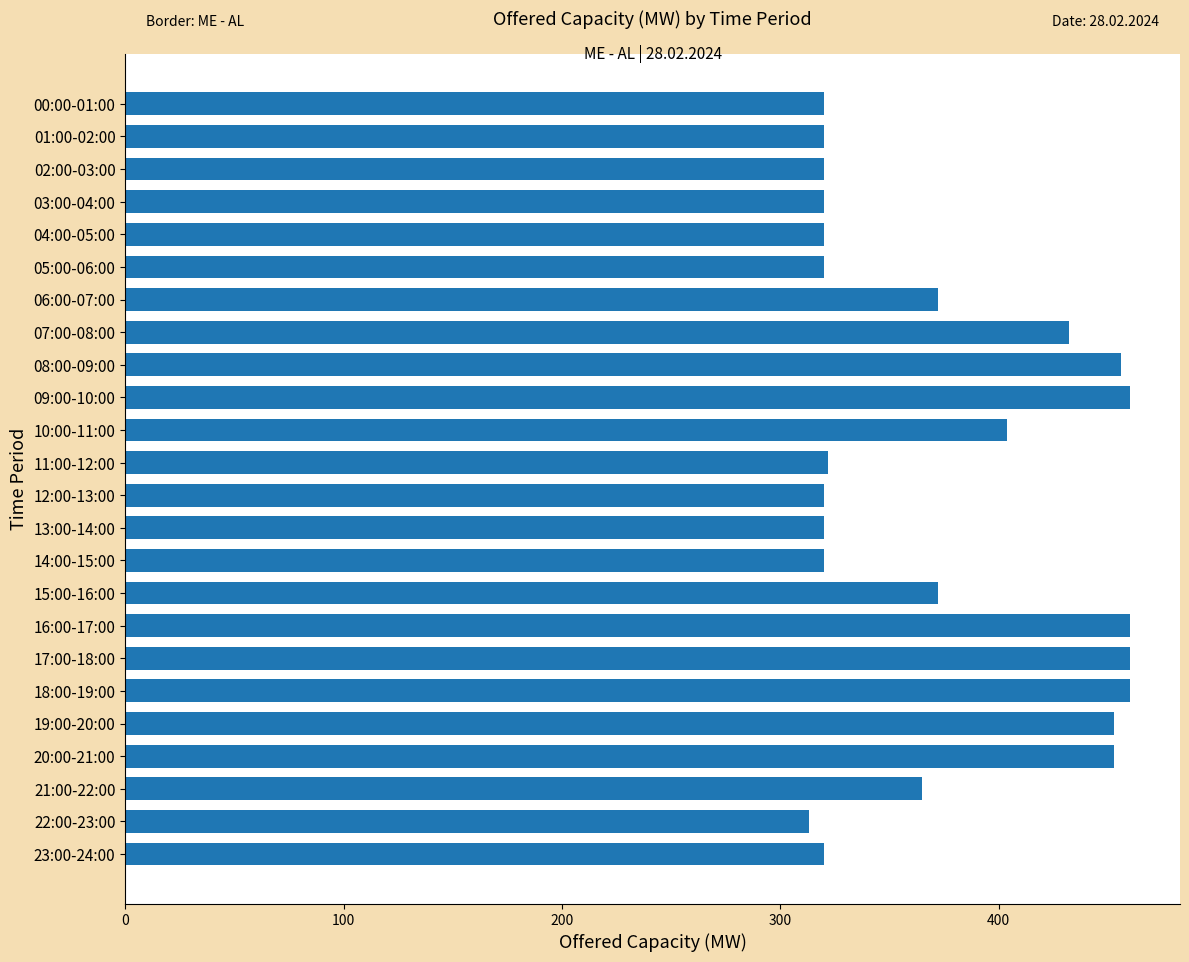

What is the sum of all values?

8982